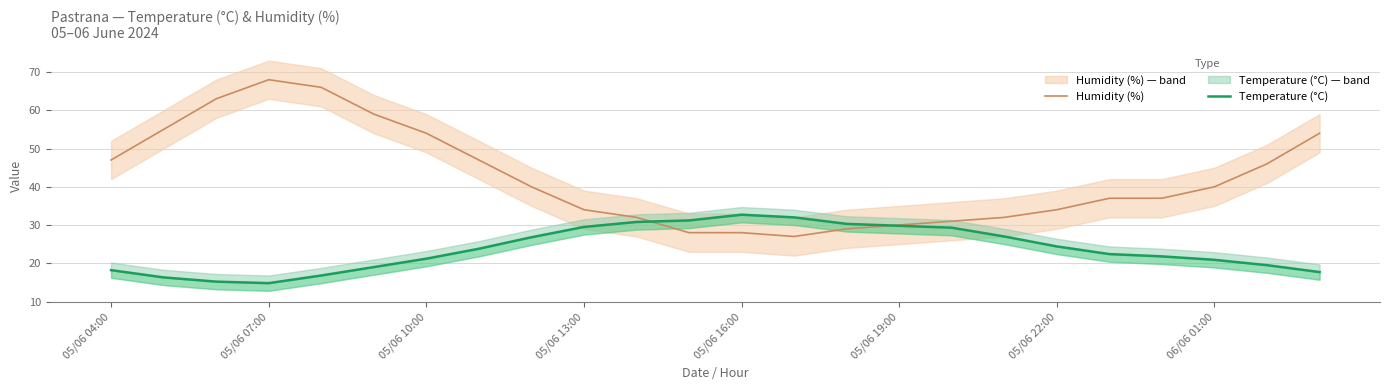

How many values in the Humidity (%) series exceed 40?

10